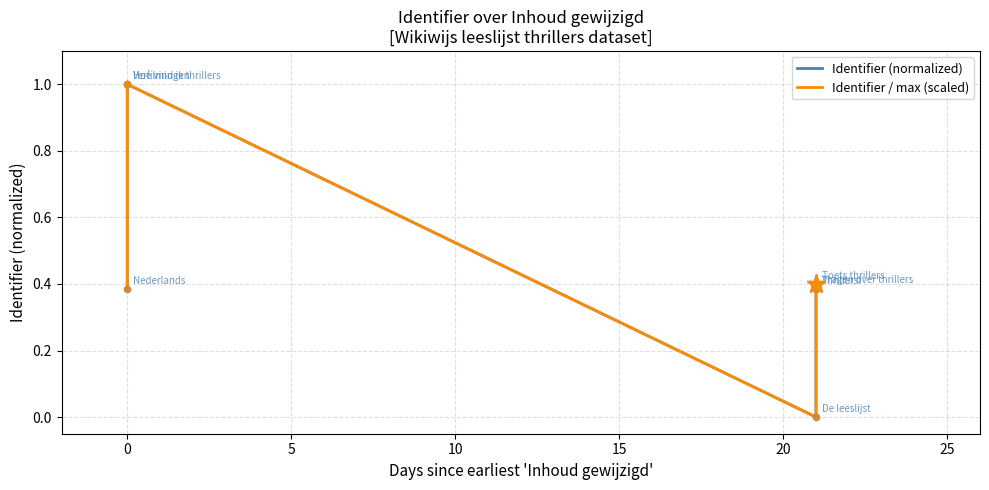

What is the total value across all series at 0?

0.8